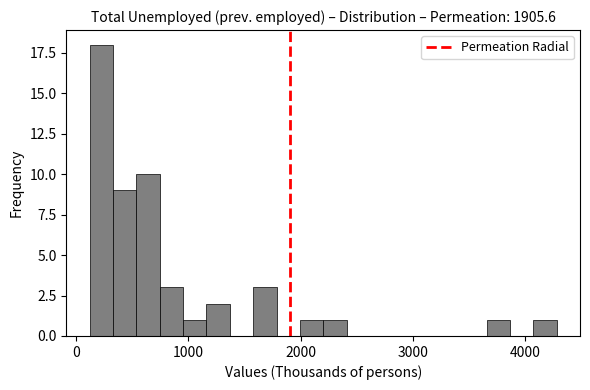

Around what value on the x-axis is the tallest bar? Give the approximate position of its centre, as read against the axis.

200